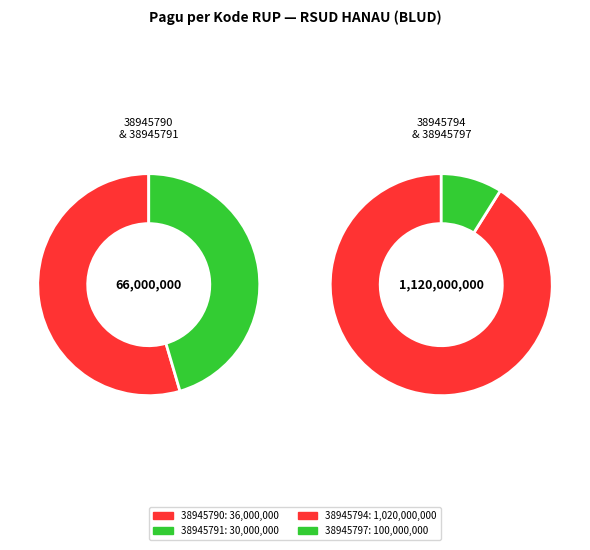

To the nearest percent, what is the difference between the largest and smallest slice percentages?

83%